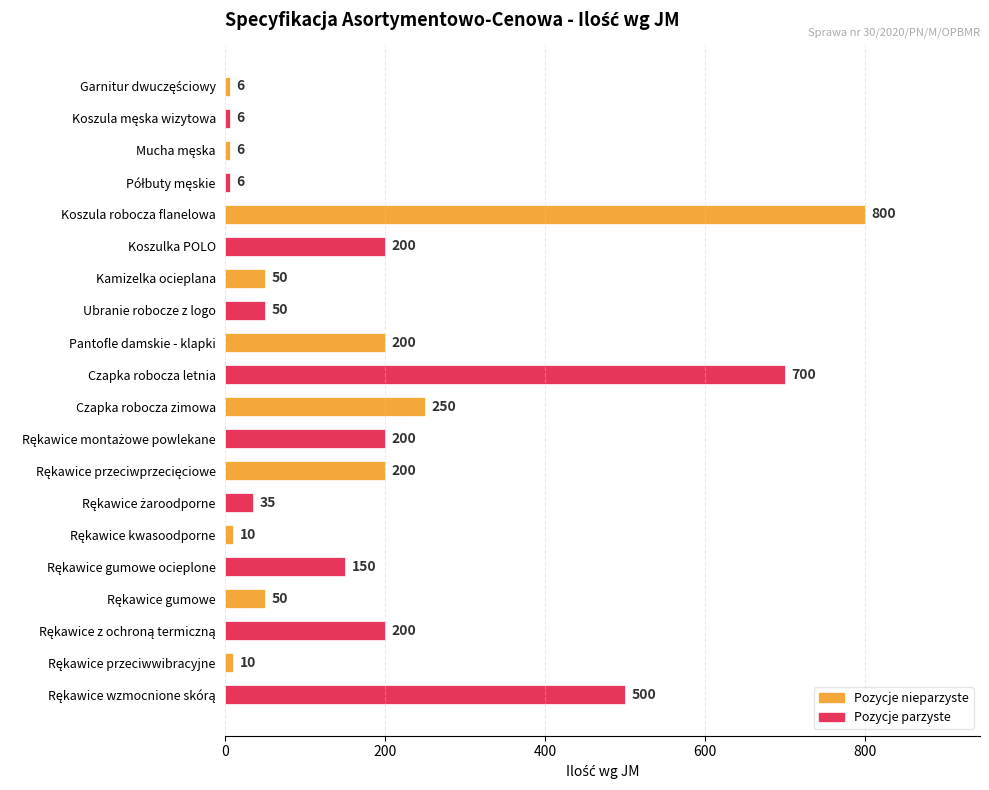

The chart shows a value of 368 at Czapka robocza zimowa. True or false?

False